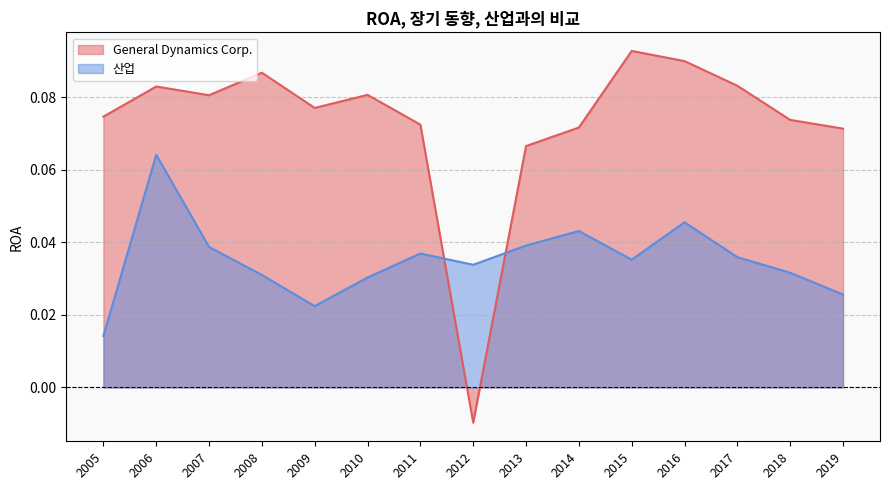

At which label does 산업 reach its minimum?

2005